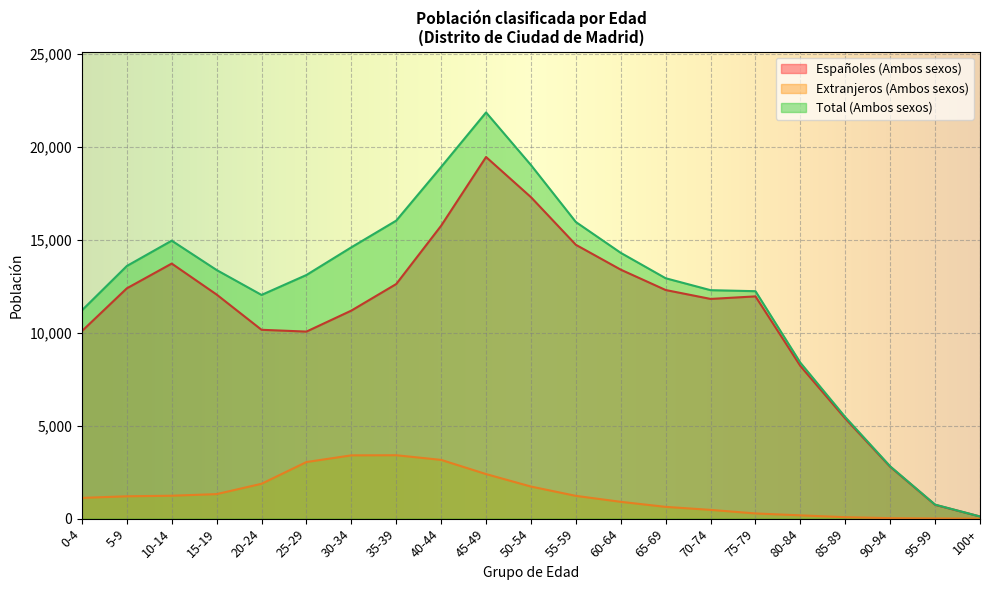

How many lines are shown in the chart?

3